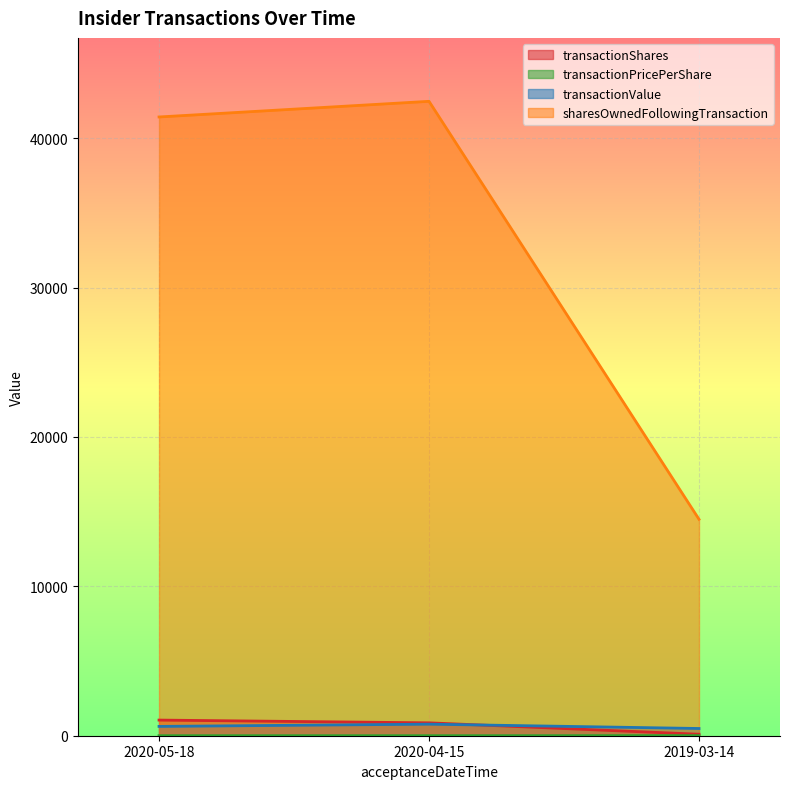

List the labels in order of sharesOwnedFollowingTransaction value, smallest first.

2019-03-14, 2020-05-18, 2020-04-15